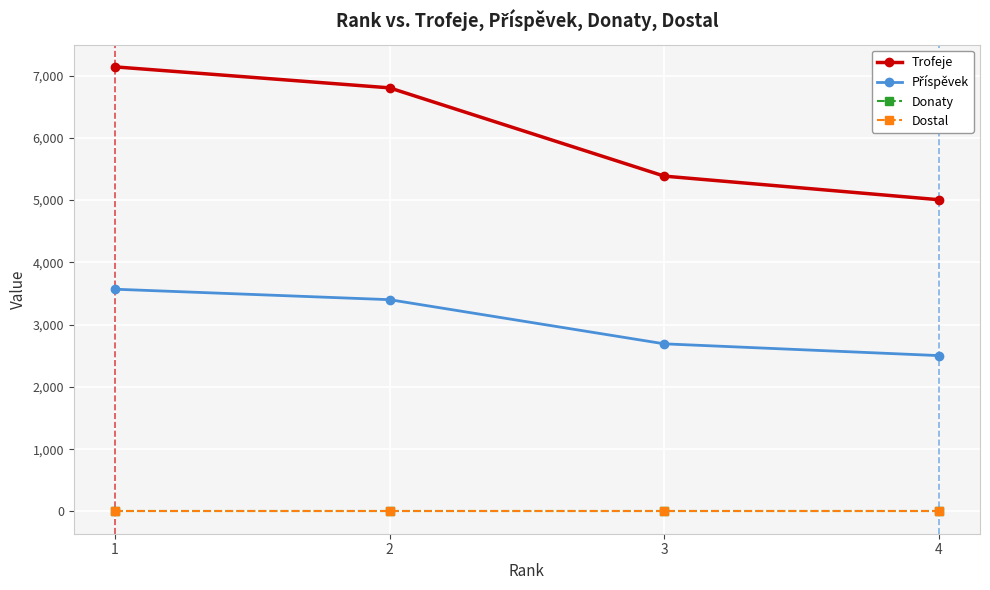

Between 1 and 3, which series saw the biggest shift?

Trofeje